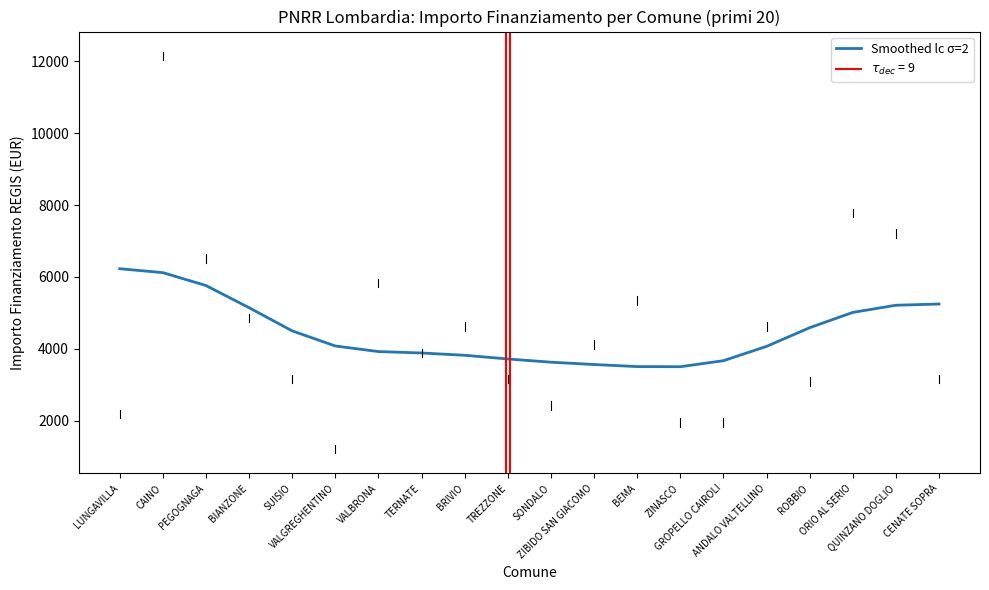

Reading left to right, list all the values displayed in this chart.

LUNGAVILLA=6230.6	CAINO=6121.0	PEGOGNAGA=5762.1	BIANZONE=5145.1	SUISIO=4500.4	VALGREGHENTINO=4080.4	VALBRONA=3925.3	TERNATE=3885.9	BRIVIO=3822.0	TREZZONE=3719.5	SONDALO=3629.8	ZIBIDO SAN GIACOMO=3564.9	BEMA=3507.4	ZINASCO=3503.8	GROPELLO CAIROLI=3671.6	ANDALO VALTELLINO=4069.5	ROBBIO=4589.3	ORIO AL SERIO=5015.1	QUINZANO DOGLIO=5214.4	CENATE SOPRA=5247.9